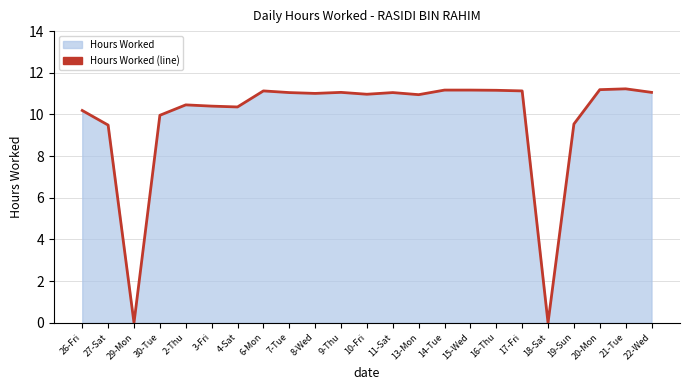

Rank the categories by value from highest to lowest.

21-Tue, 20-Mon, 14-Tue, 15-Wed, 16-Thu, 6-Mon, 17-Fri, 9-Thu, 22-Wed, 7-Tue, 11-Sat, 8-Wed, 10-Fri, 13-Mon, 2-Thu, 3-Fri, 4-Sat, 26-Fri, 30-Tue, 19-Sun, 27-Sat, 29-Mon, 18-Sat